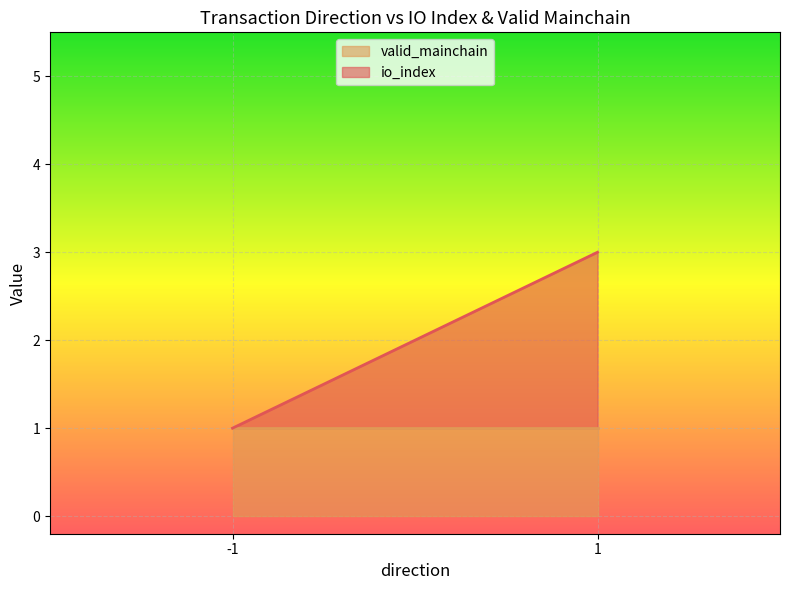

Which label corresponds to the largest value in the chart?

1